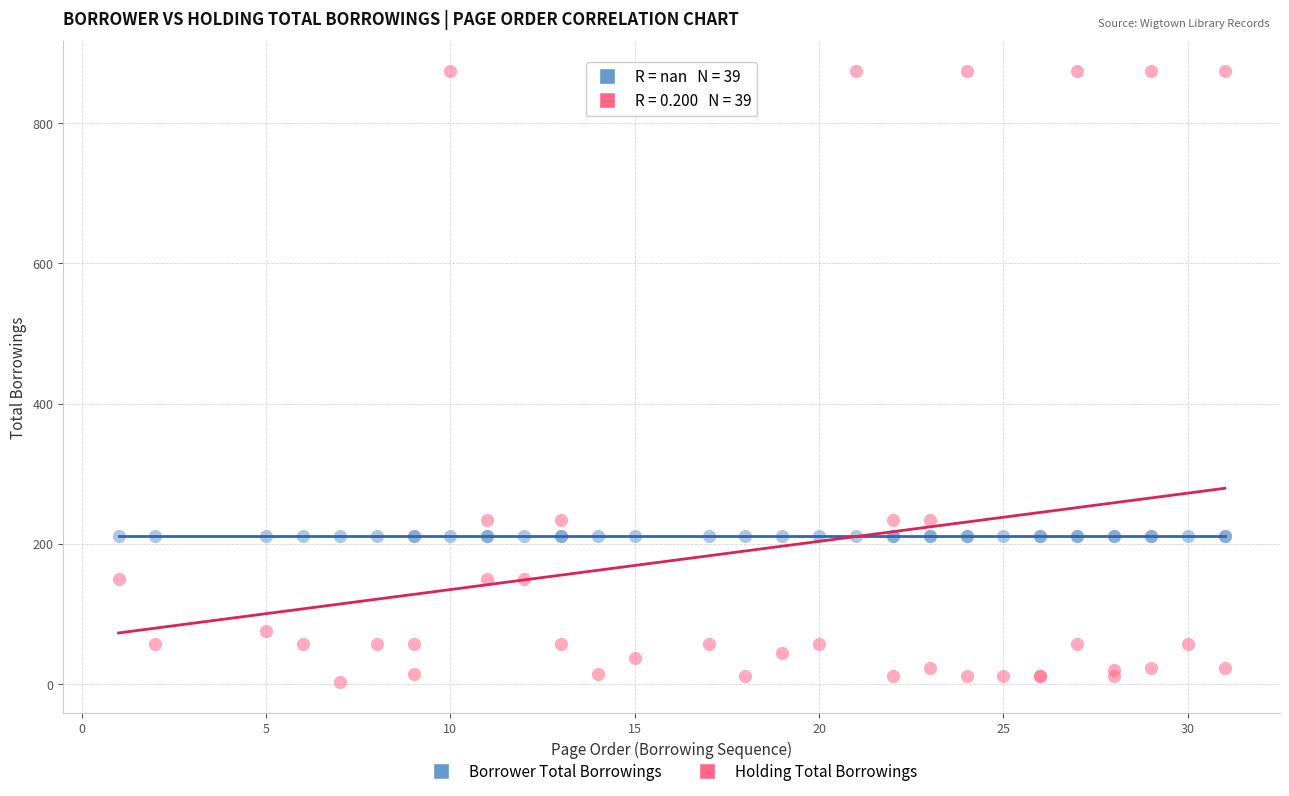

Which series reaches the maximum Y coordinate?

Holding Total Borrowings